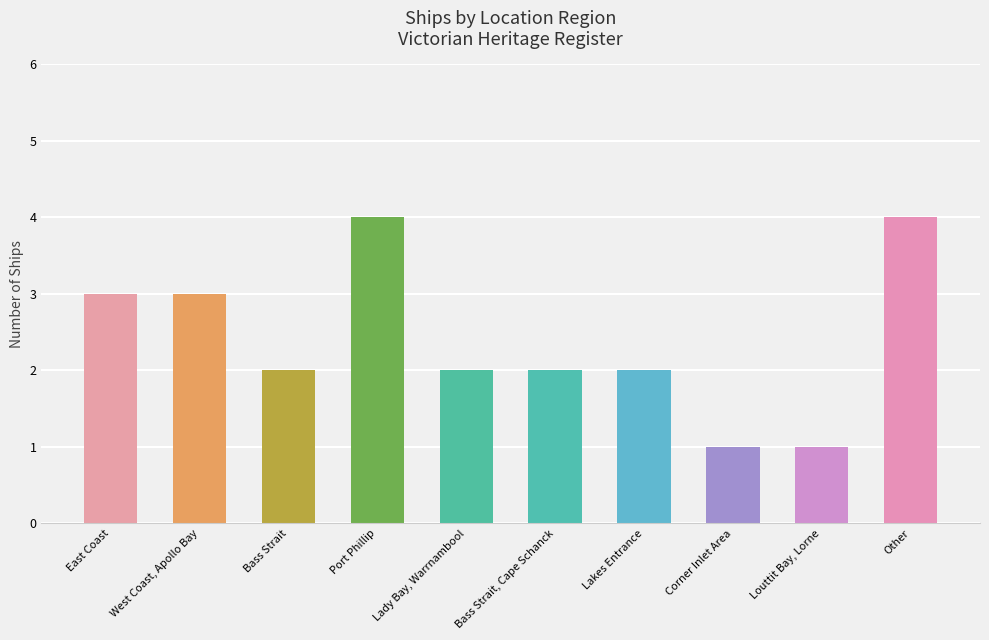

The chart shows a value of 2 at East Coast. True or false?

False